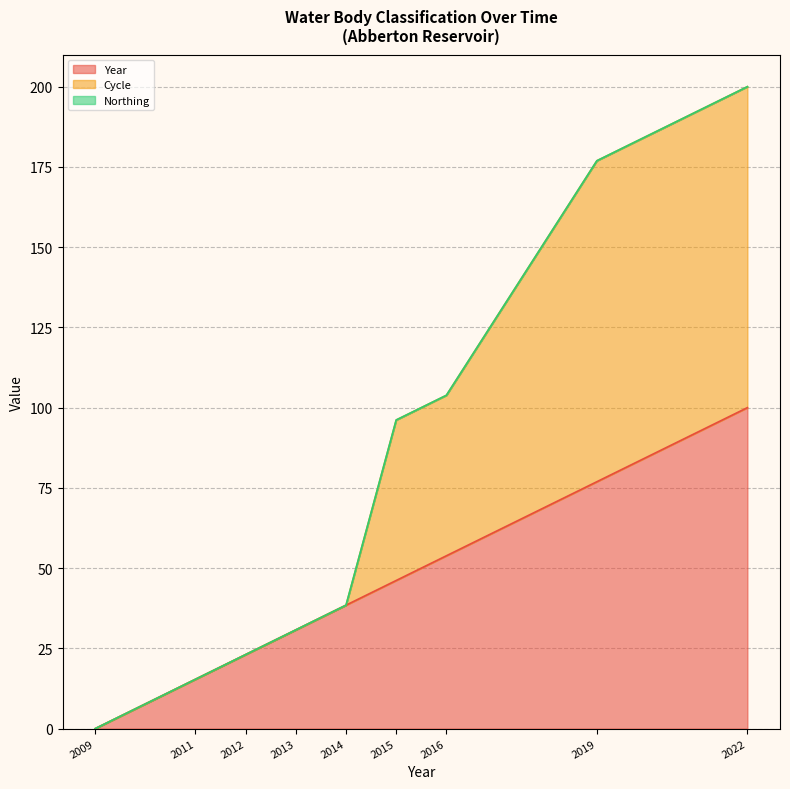

True or false: Cycle line has more than 1 points higher than both neighbors.

False